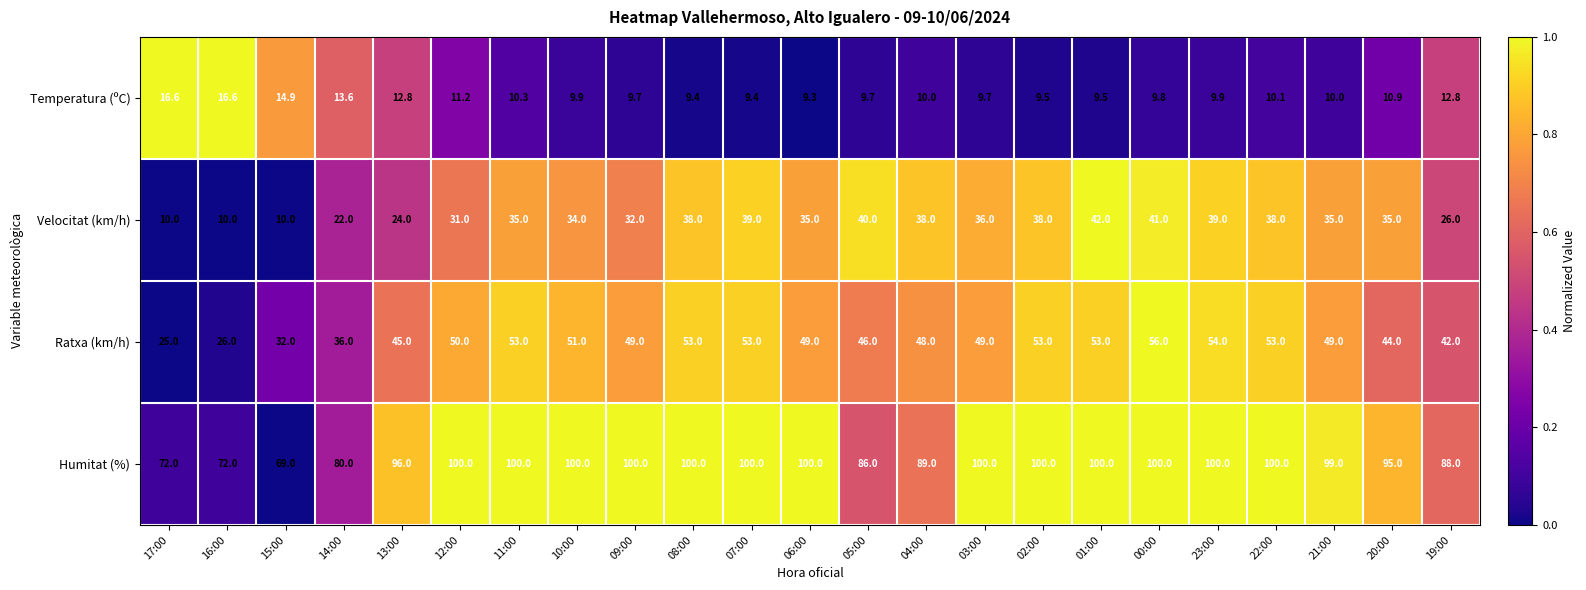

Which series has the widest spread of values?

Velocitat (km/h)